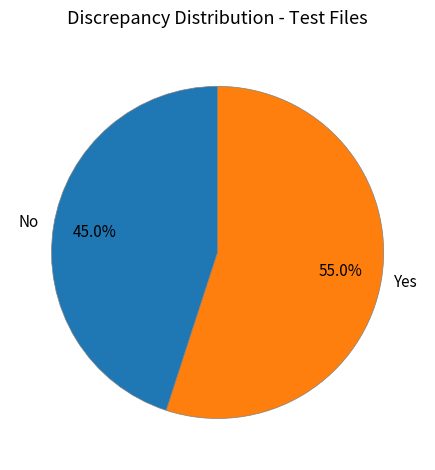

How many slices are in this pie chart?

2